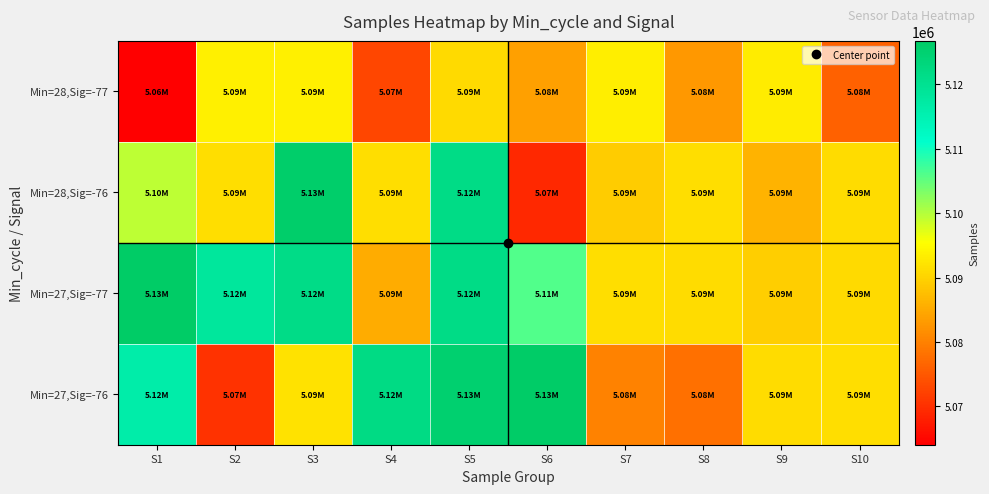

At which category is the sum across all series the highest?

S5